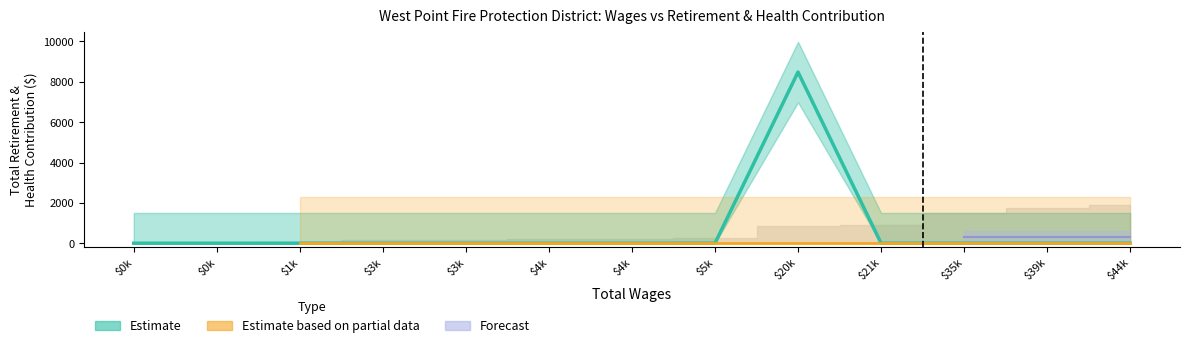

Which category has the lowest value across all series?

$0k